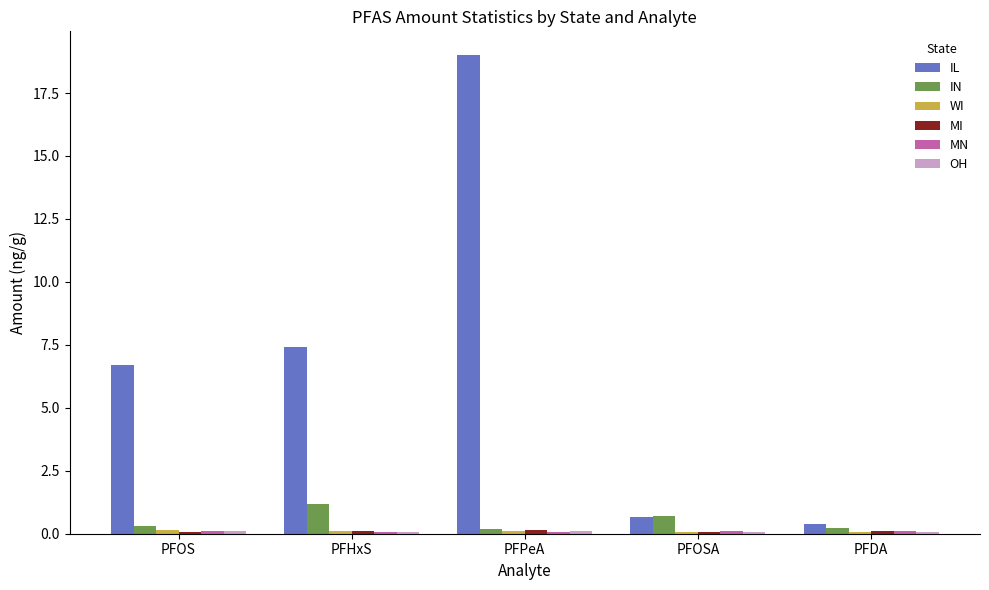

What is the greatest value displayed?

19.0